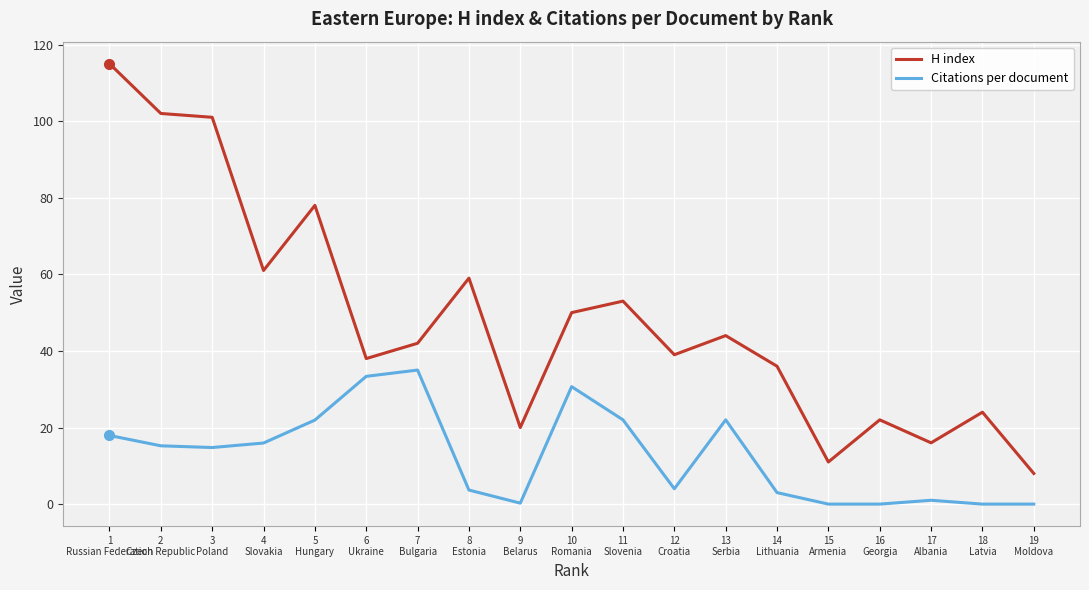

What is the sum of all H index values?

919.0